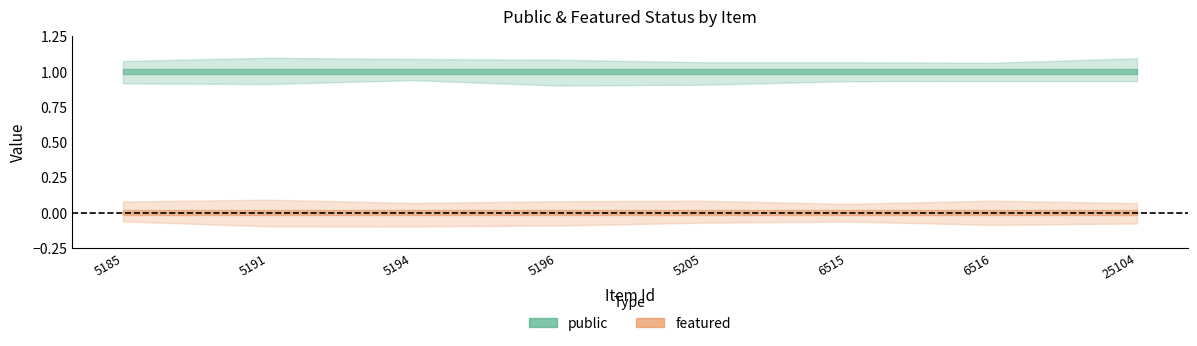

What is the total value across all series at 5205?

1